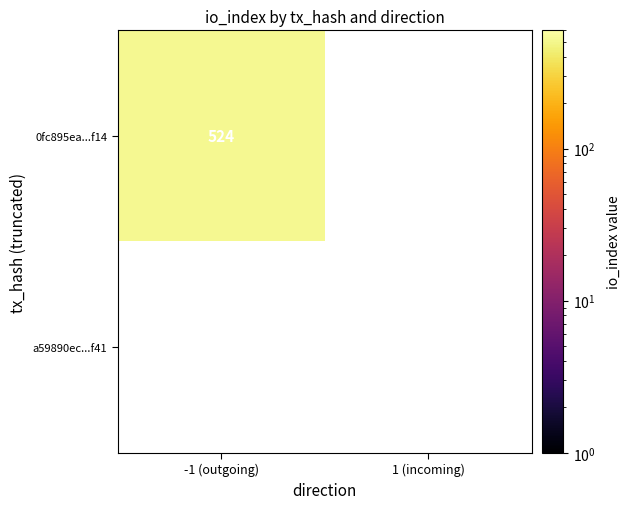

How many data points does each series have?

2